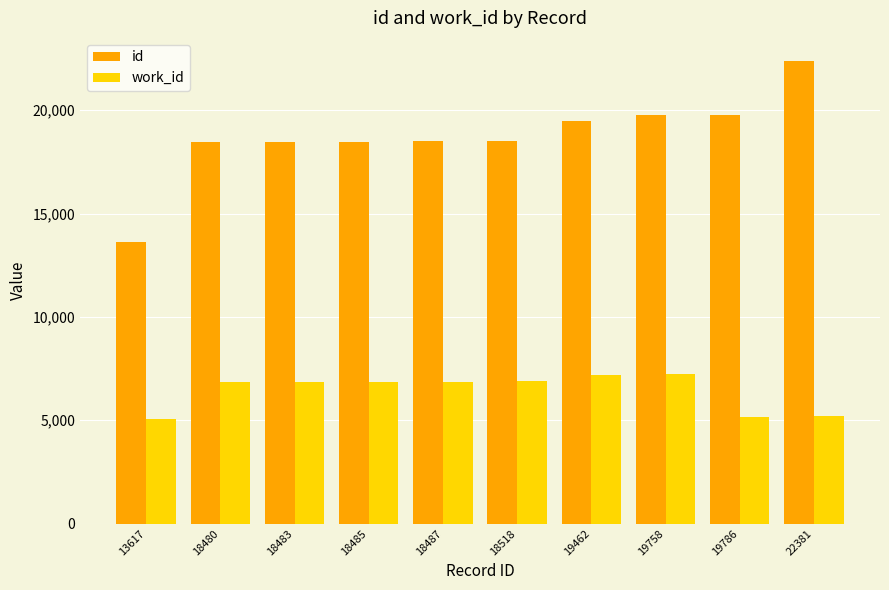

What is the difference between the highest and lowest values at 18518?

11633